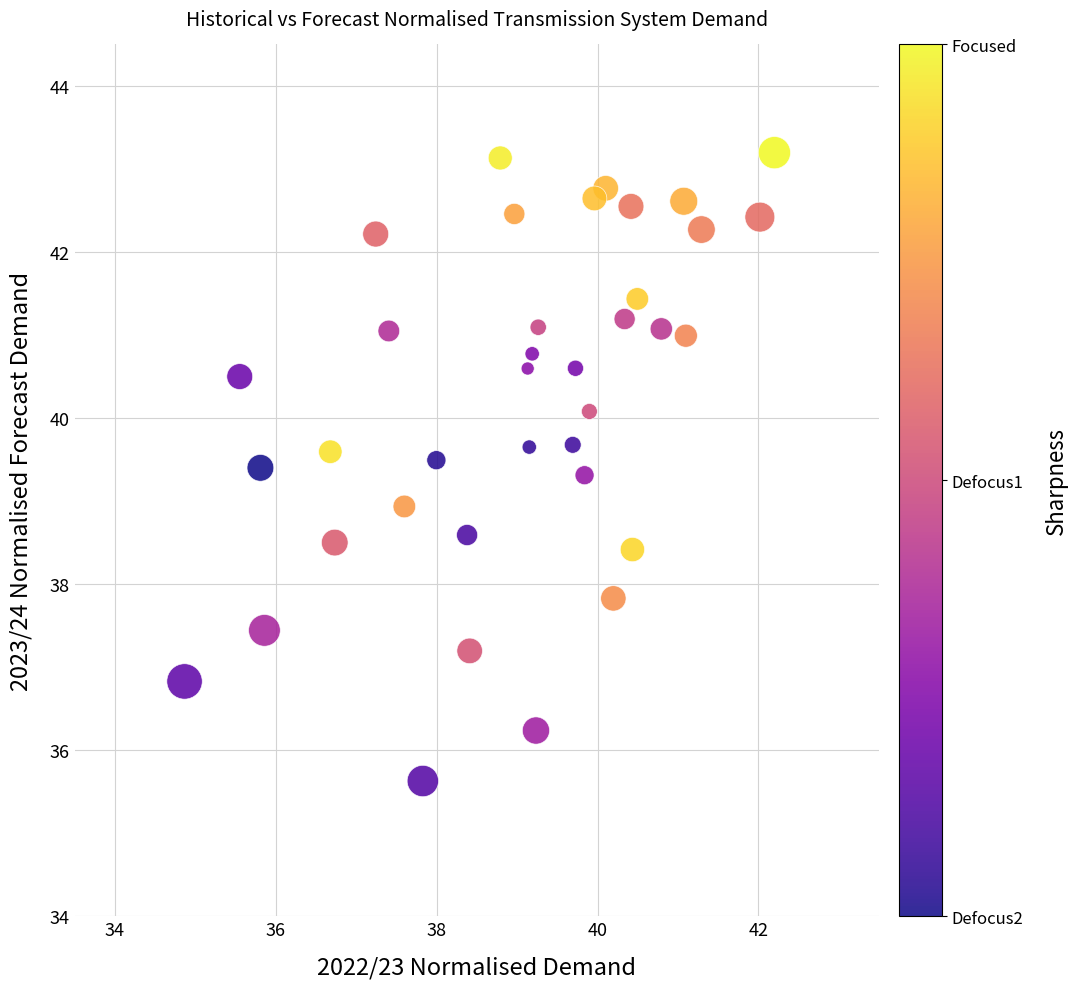

What is the range of Y values (max minus min)?

7.6